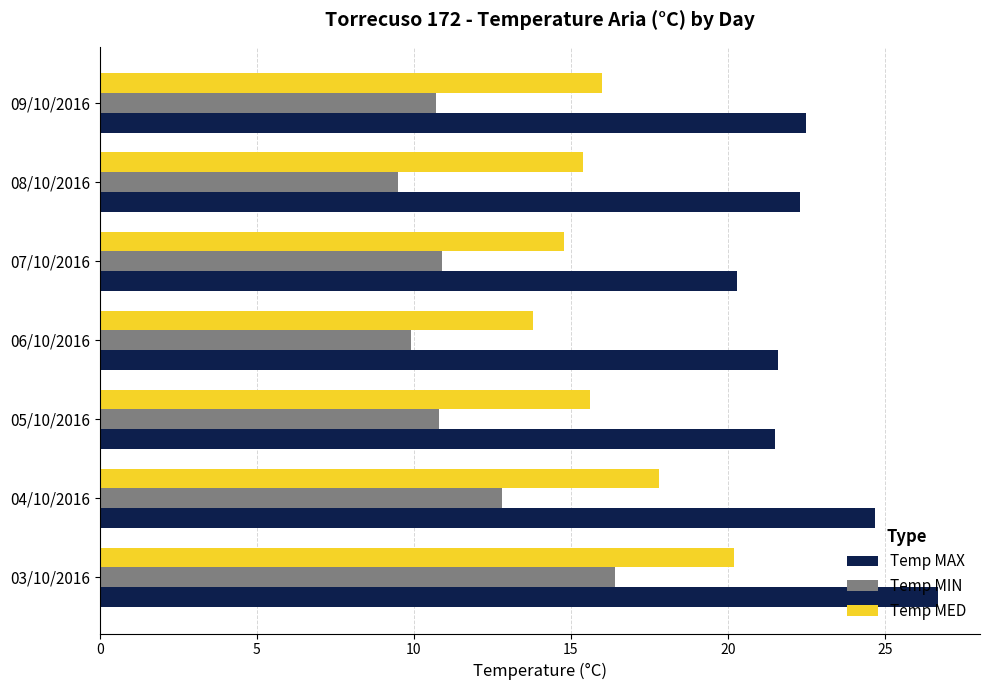

What is the total value across all series at 06/10/2016?

45.3